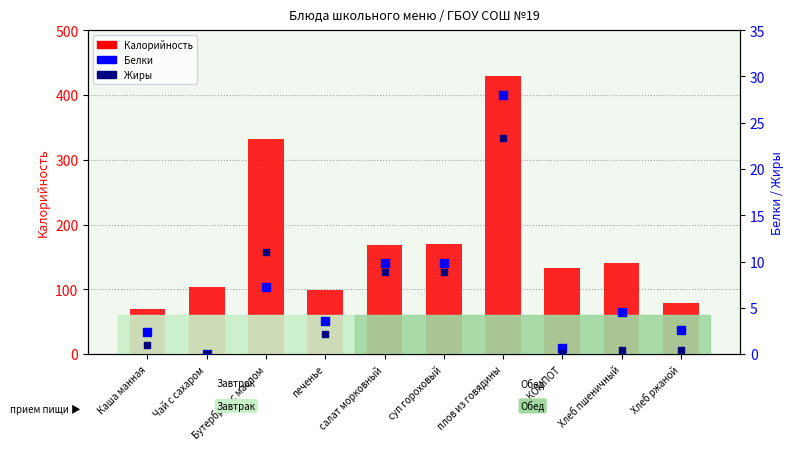

What are all the series names shown in the legend?

Калорийность, Белки, Жиры